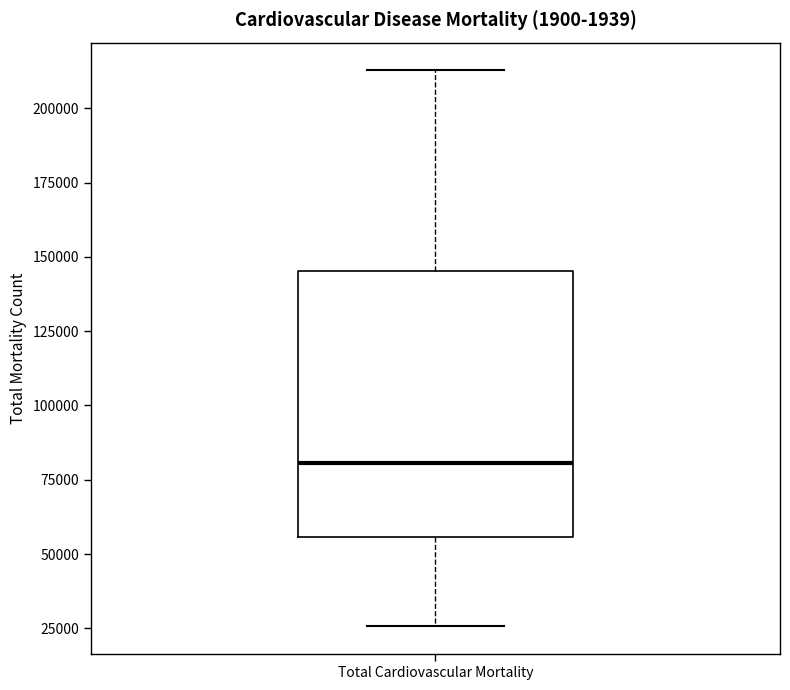

Transcribe this box plot: give where the median line is, the range the box spans, and where the two whiskers end, as read against the y-axis. The values are not printed on the chart, so give them approximately, as read against the axis.

median 80000, box 55000 to 145000, whiskers 25000 to 215000